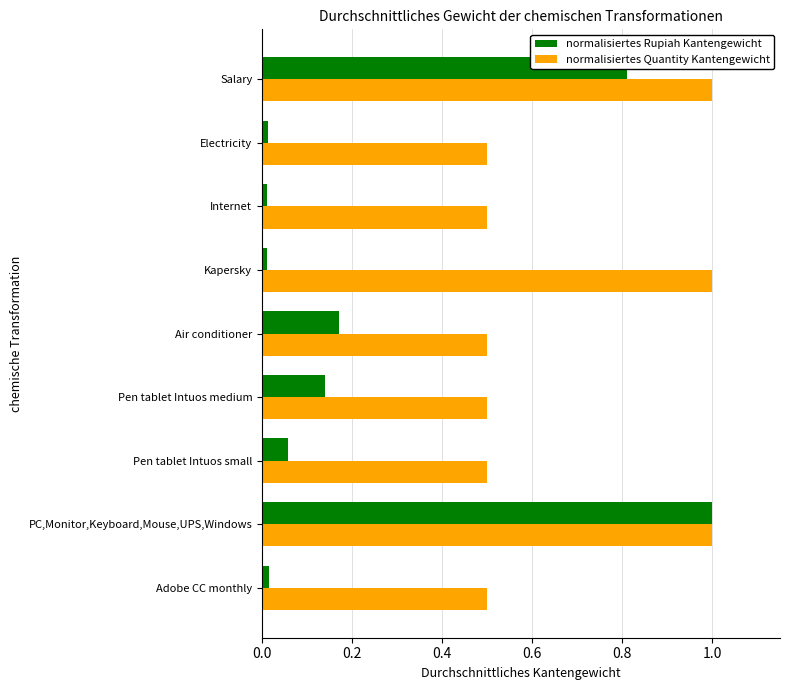

The normalisiertes Quantity Kantengewicht series shows 0.5 at Pen tablet Intuos medium. True or false?

True